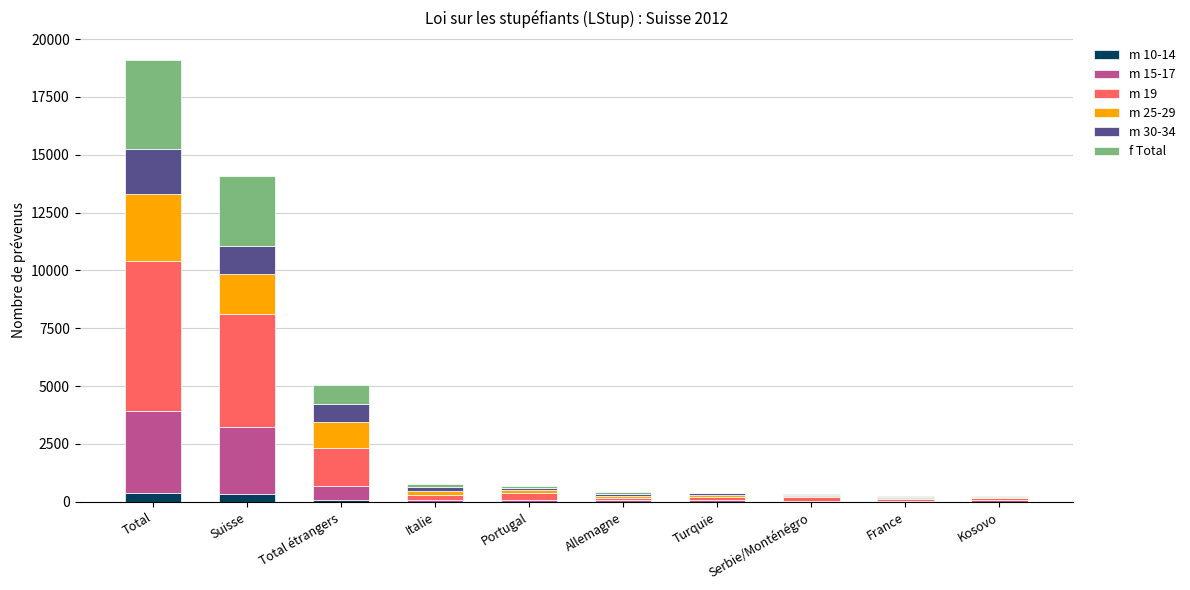

At which category is the sum across all series the highest?

Total